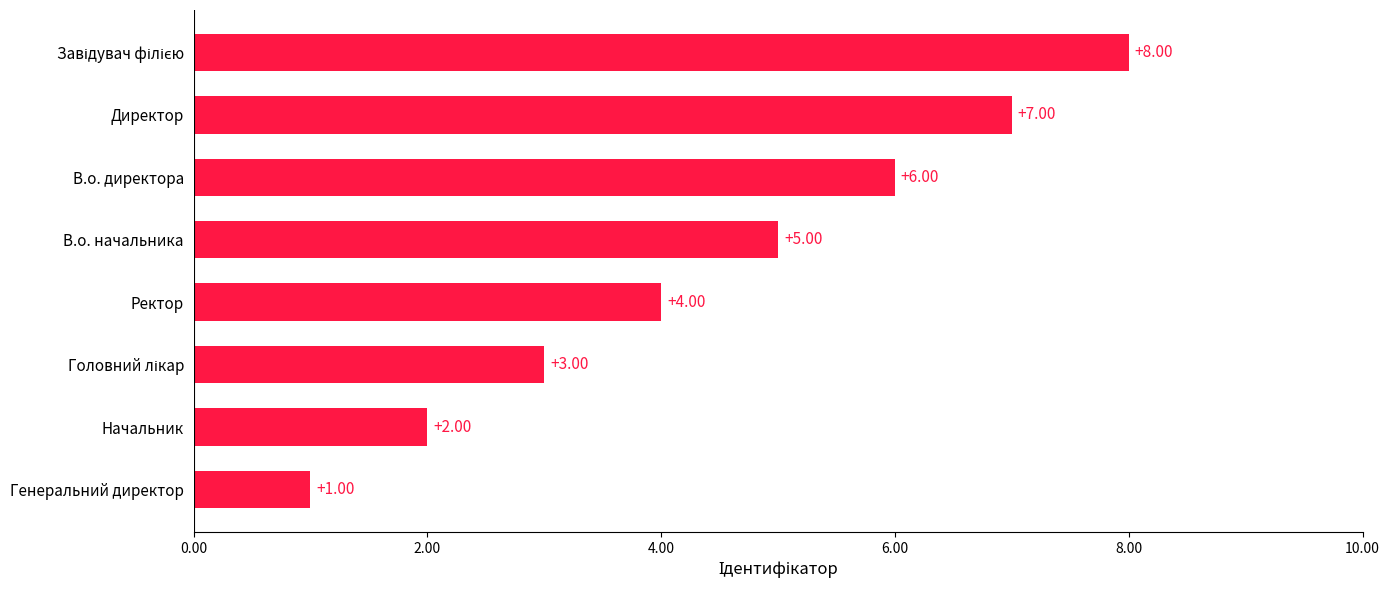

What is the maximum value shown in the chart?

8